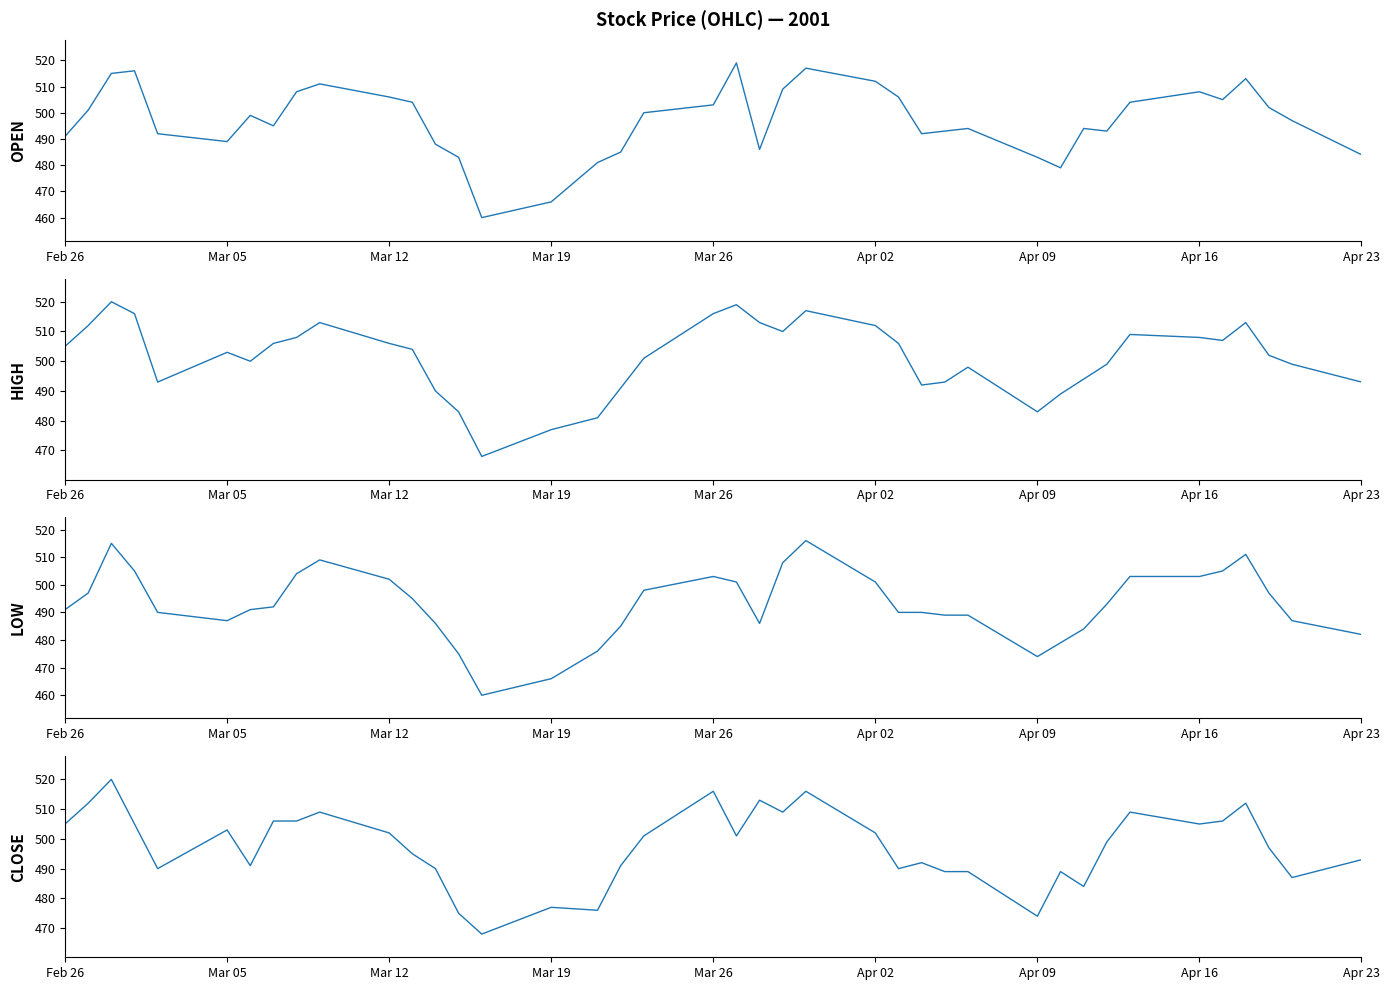

After their last crossing, which series has the higher values: Open or Close?

Close